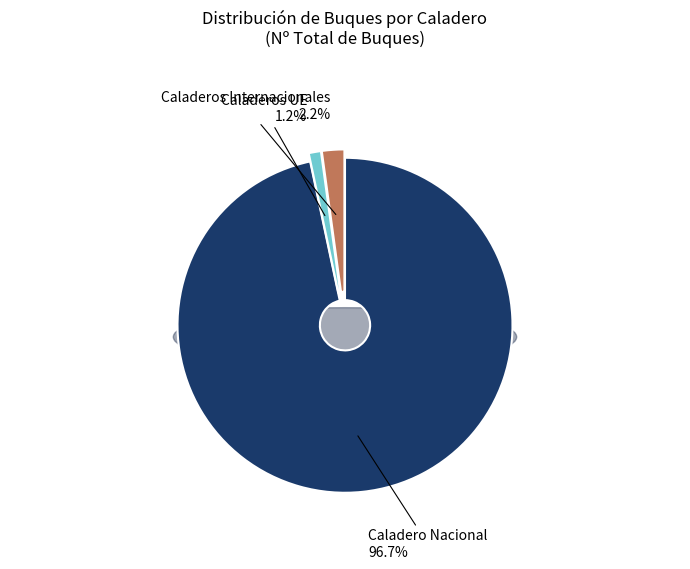

To the nearest percent, what is the average slice percentage?

33%